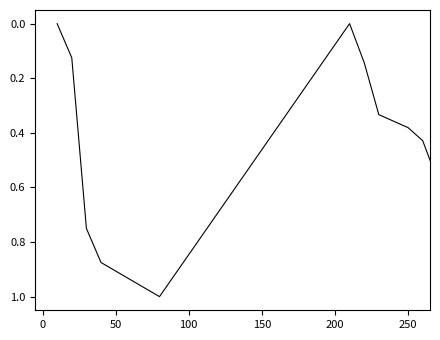

What is the maximum value shown in the chart?

1.0